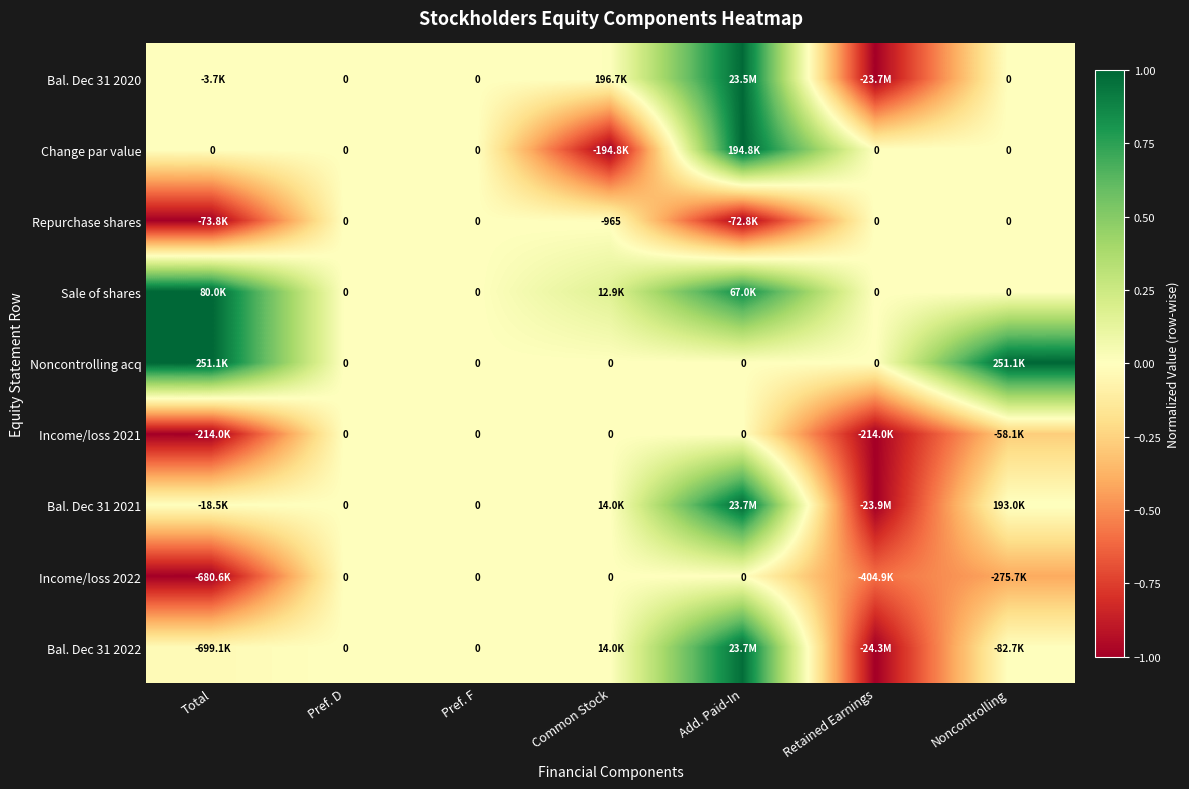

Is the value of Repurchase shares at Add. Paid-In greater than the value of Noncontrolling acq at Pref. D?

No